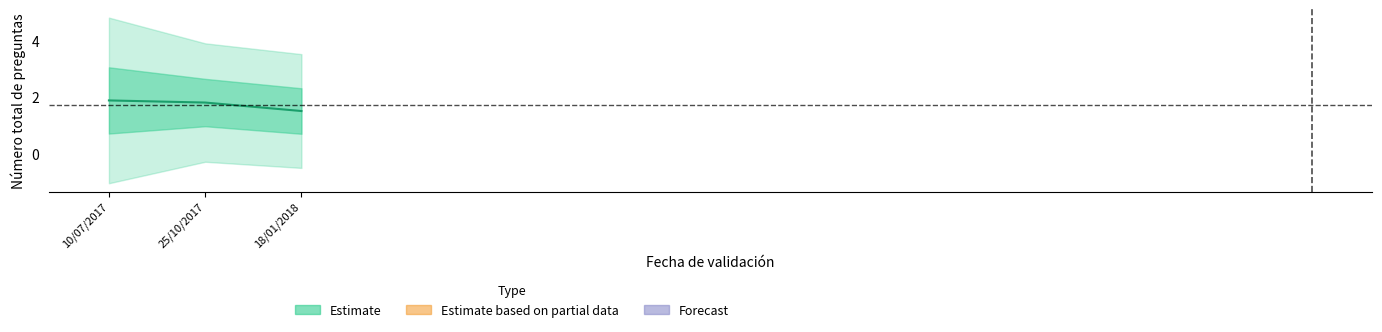

Which has a higher value, 18/01/2018 or 25/10/2017?

25/10/2017